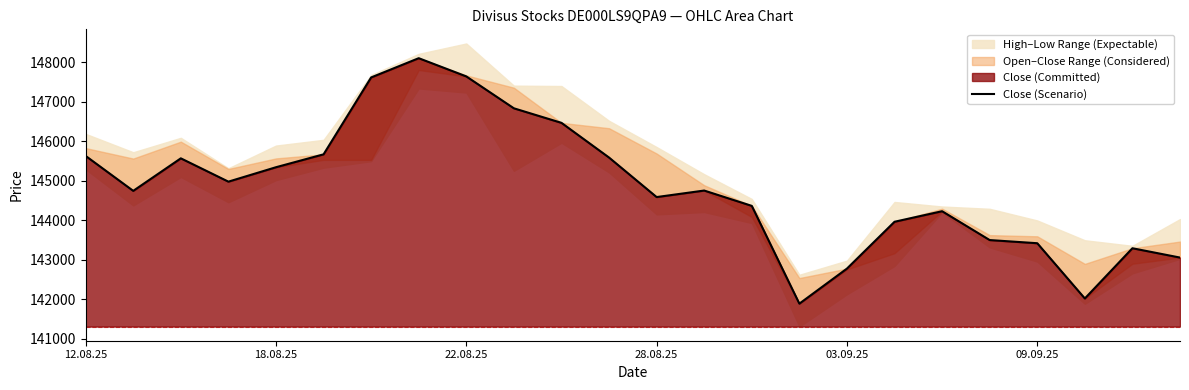

What is the ratio of the value at 9 to the value at 28.08.25?

1.0